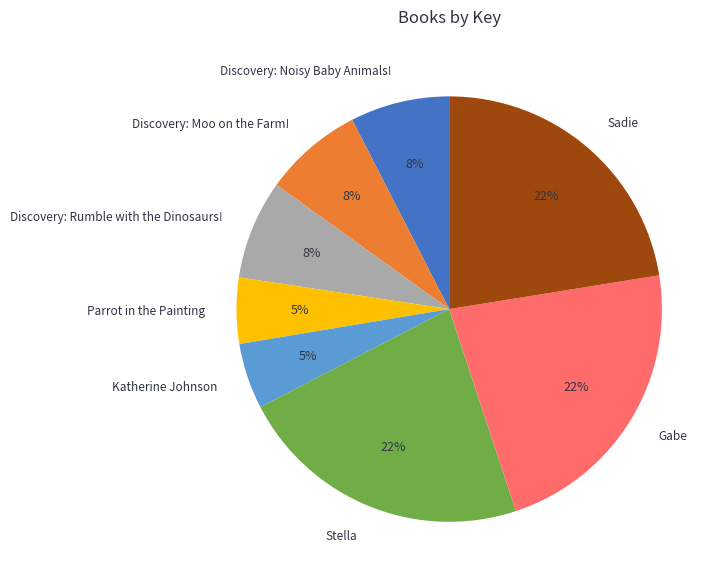

Does Sadie represent more than half of the total?

No